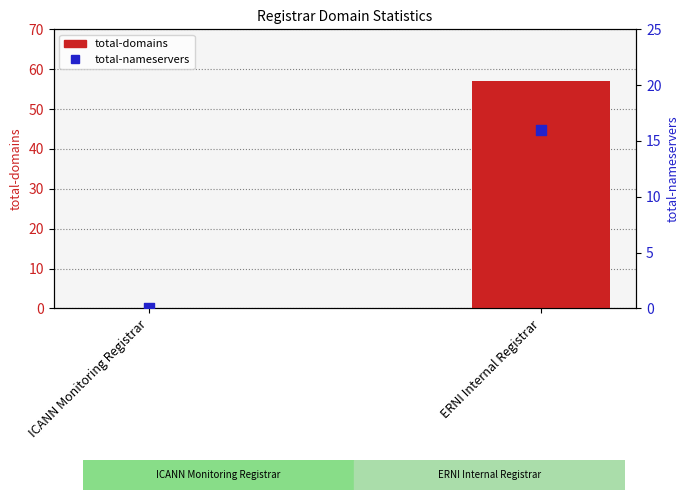

At which category is the sum across all series the highest?

ERNI Internal Registrar